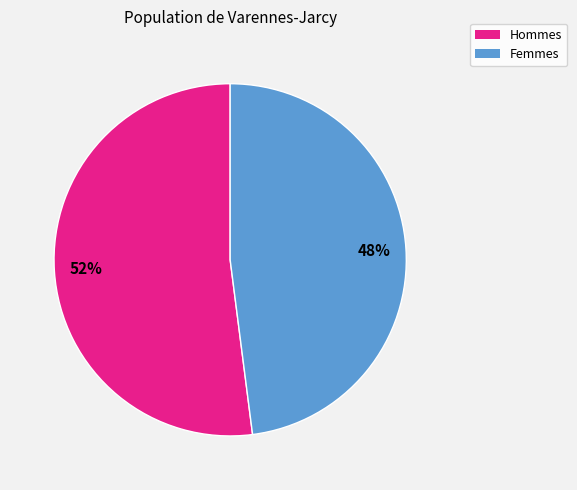

To the nearest percent, what is the average slice percentage?

50%